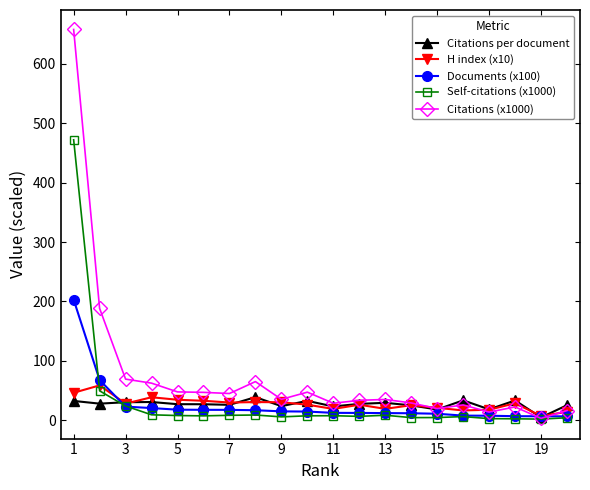

Which series has the widest spread of values?

Citations (x1000)